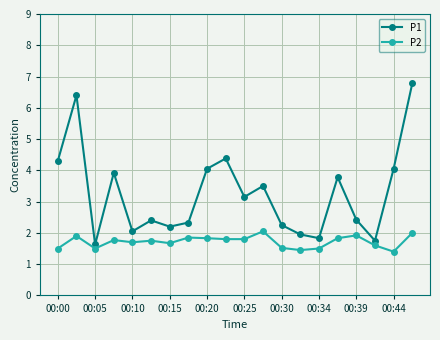

What is the greatest value displayed?

6.8